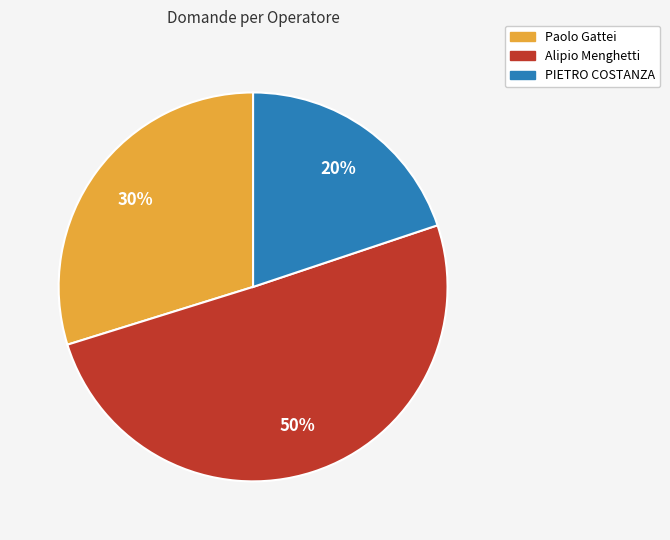

To the nearest percent, what is the difference between the largest and smallest slice percentages?

30%